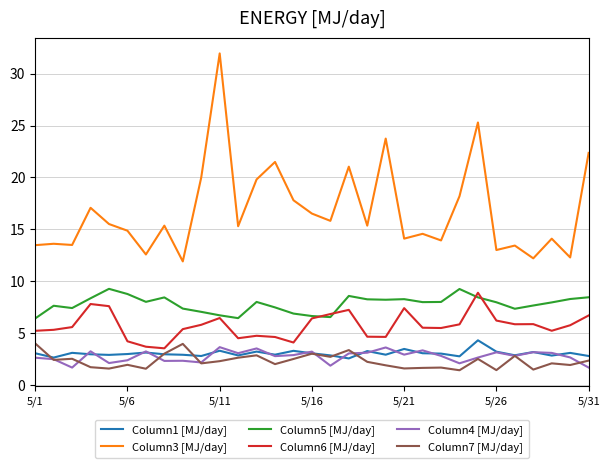

How many lines are shown in the chart?

6